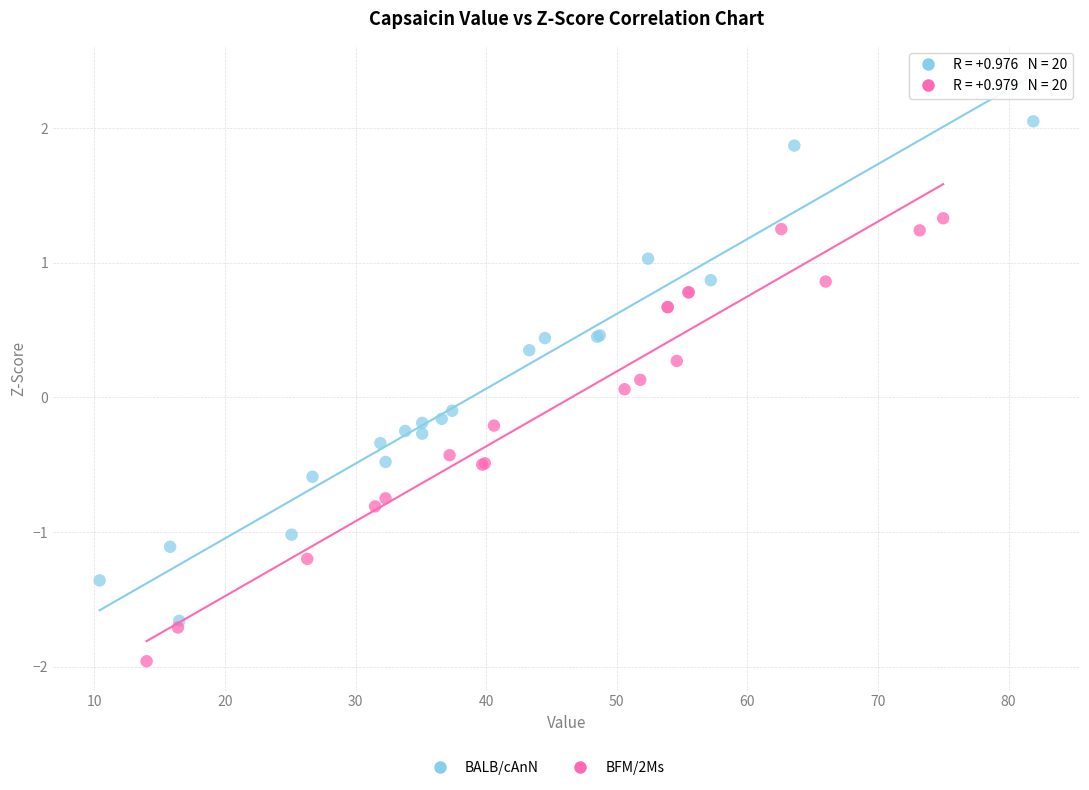

Which series contains the lowest Y value?

BFM/2Ms